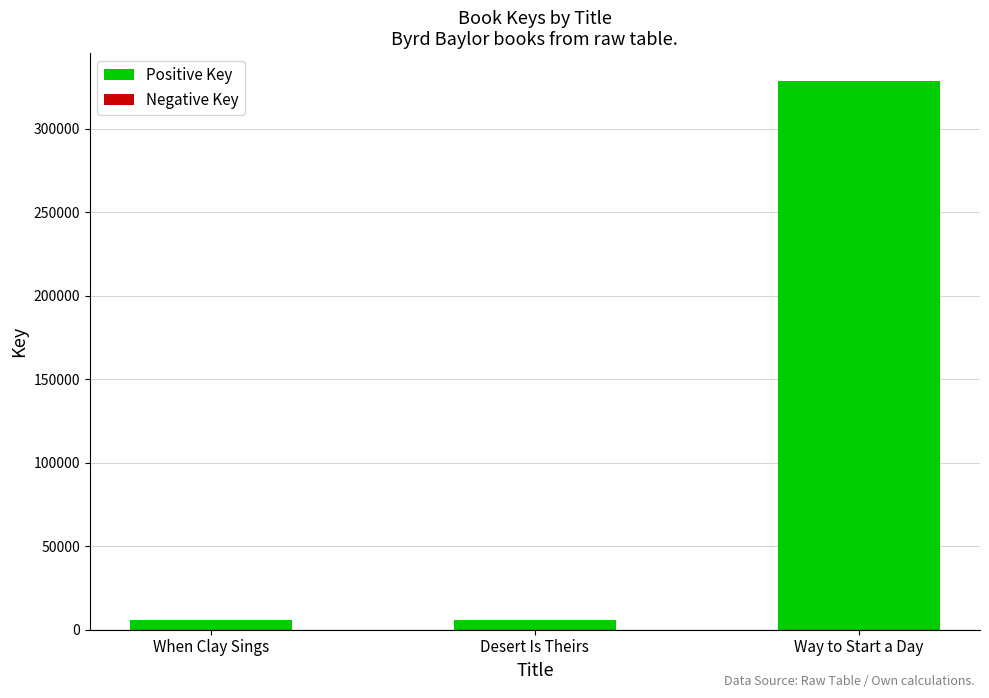

What is the label of the 2nd bar from the right?

Desert Is Theirs